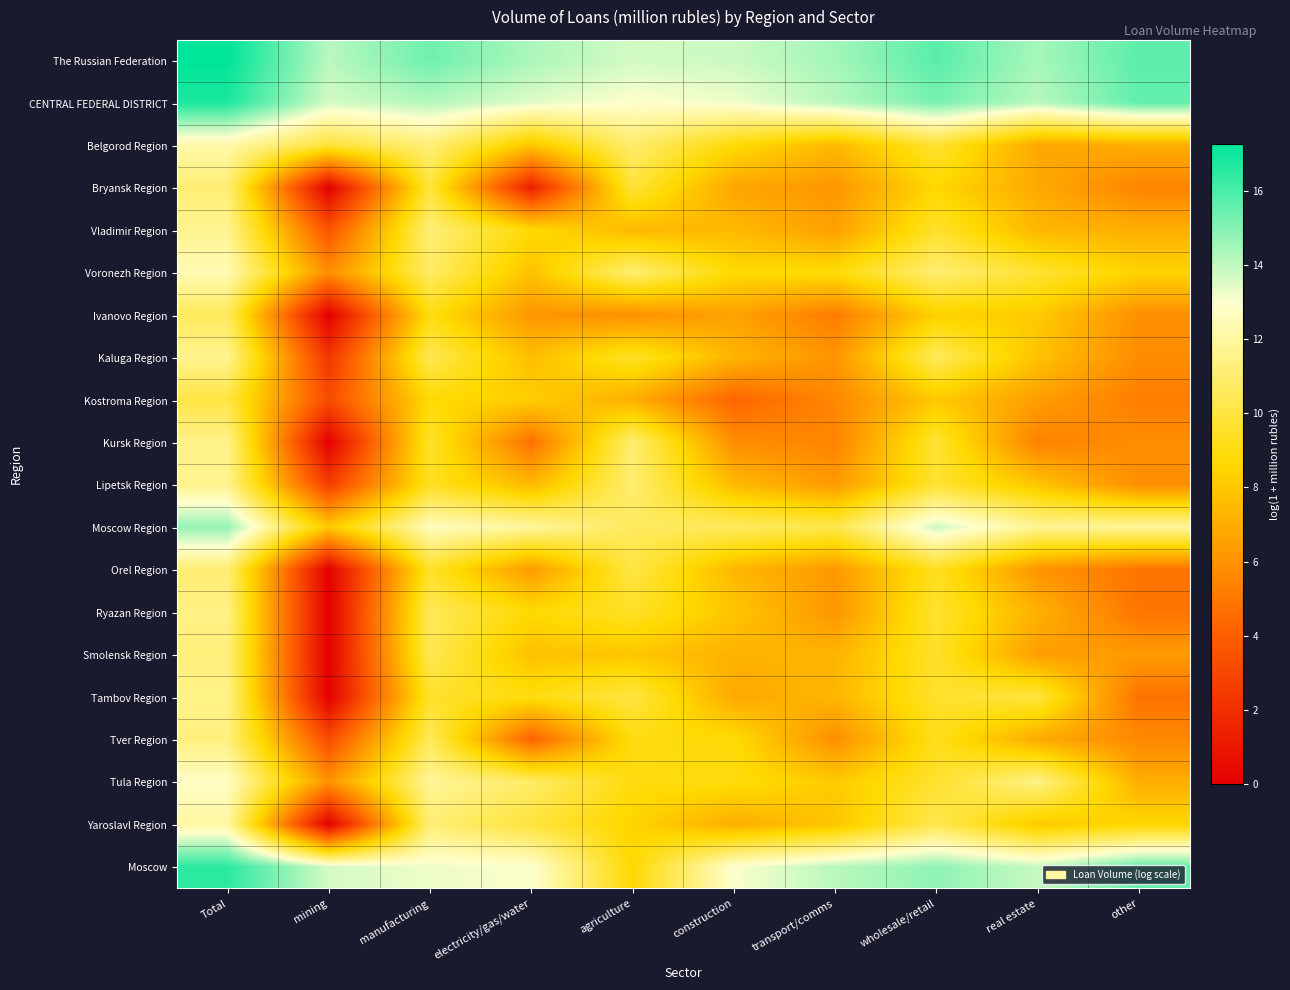

Between construction and other, which is larger?

other